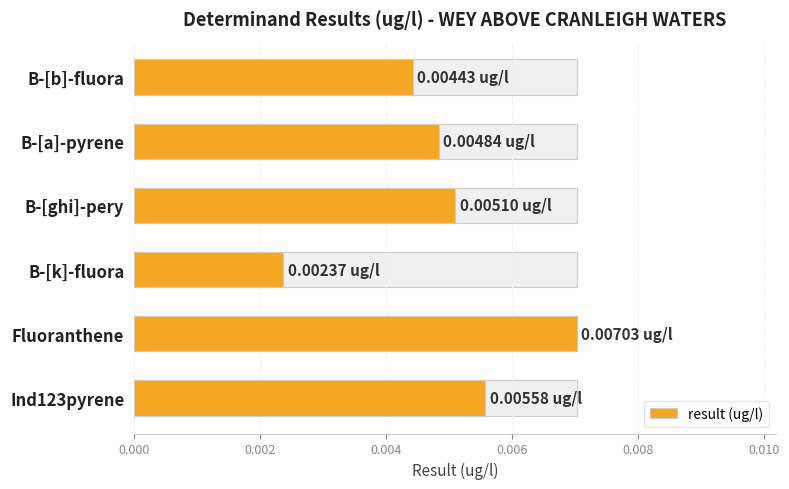

Does the chart contain stacked bars?

No